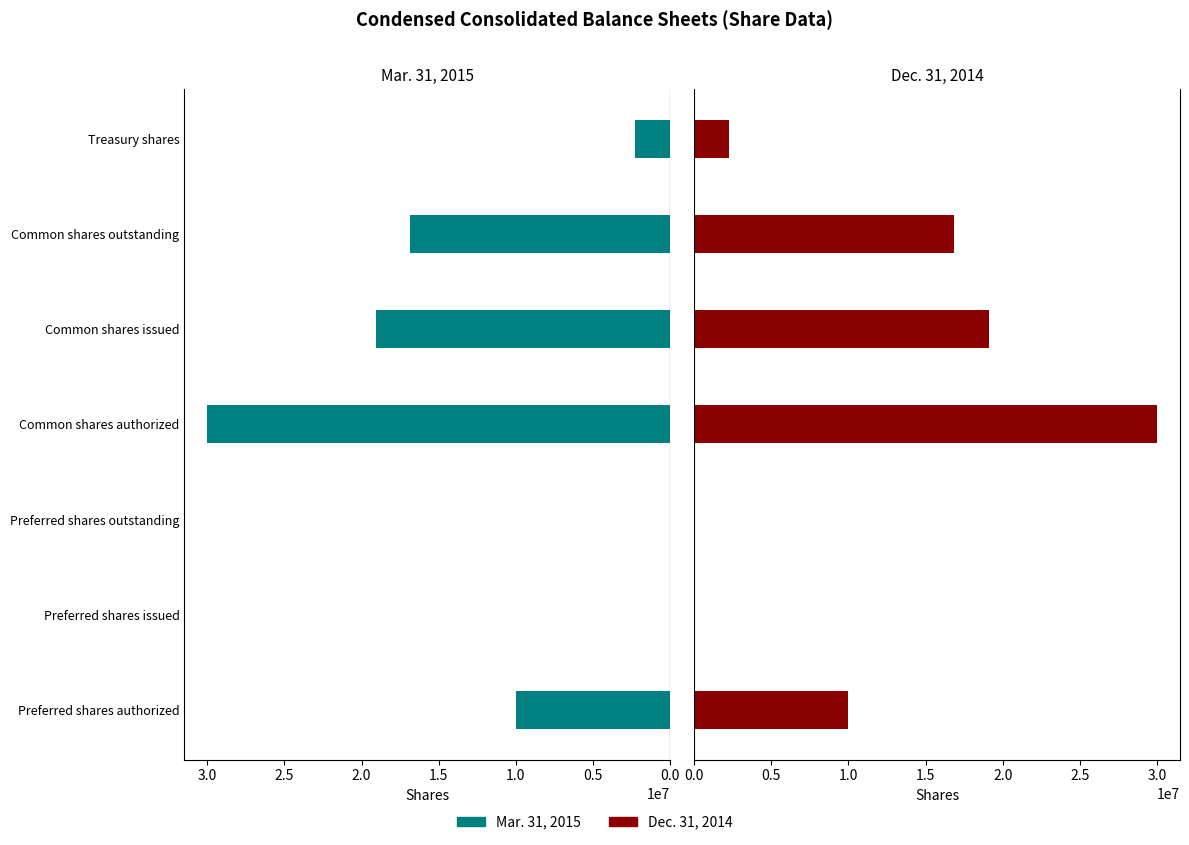

How many data points in Dec. 31, 2014 are above 10000000?

3